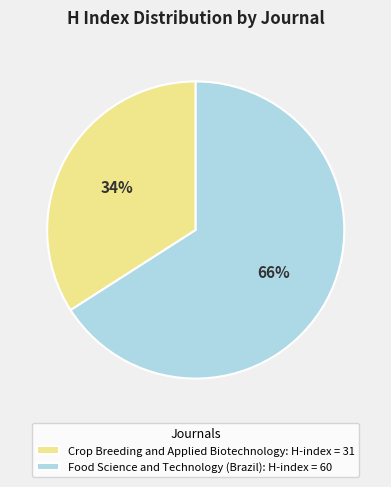

To the nearest percent, what is the difference between the Crop Breeding and Applied Biotechnology and Food Science and Technology (Brazil) slice percentages?

32%